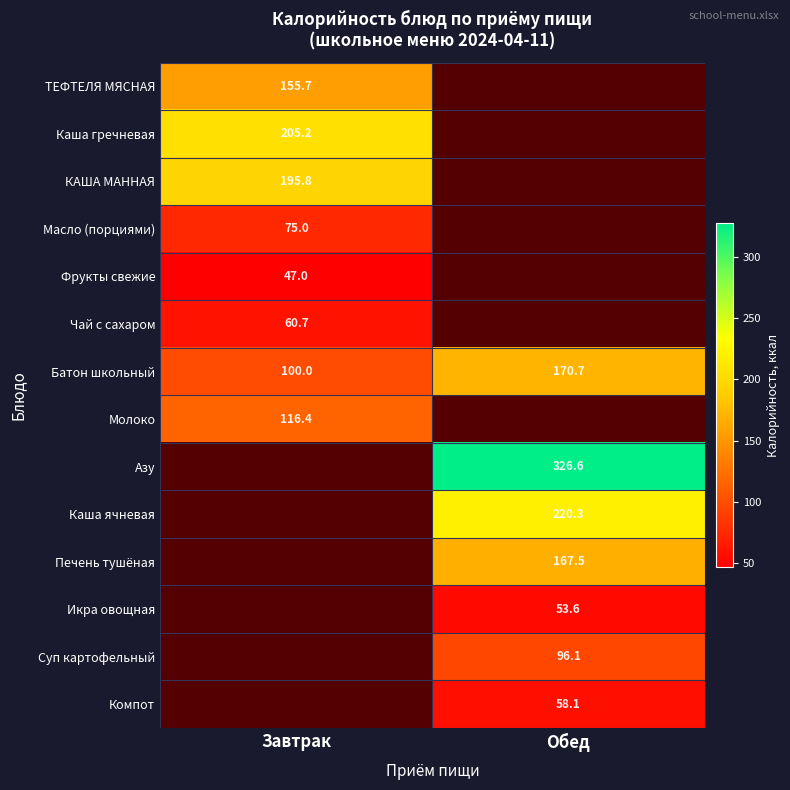

True or false: Суп картофельный has a value of 96.1 at Обед.

True